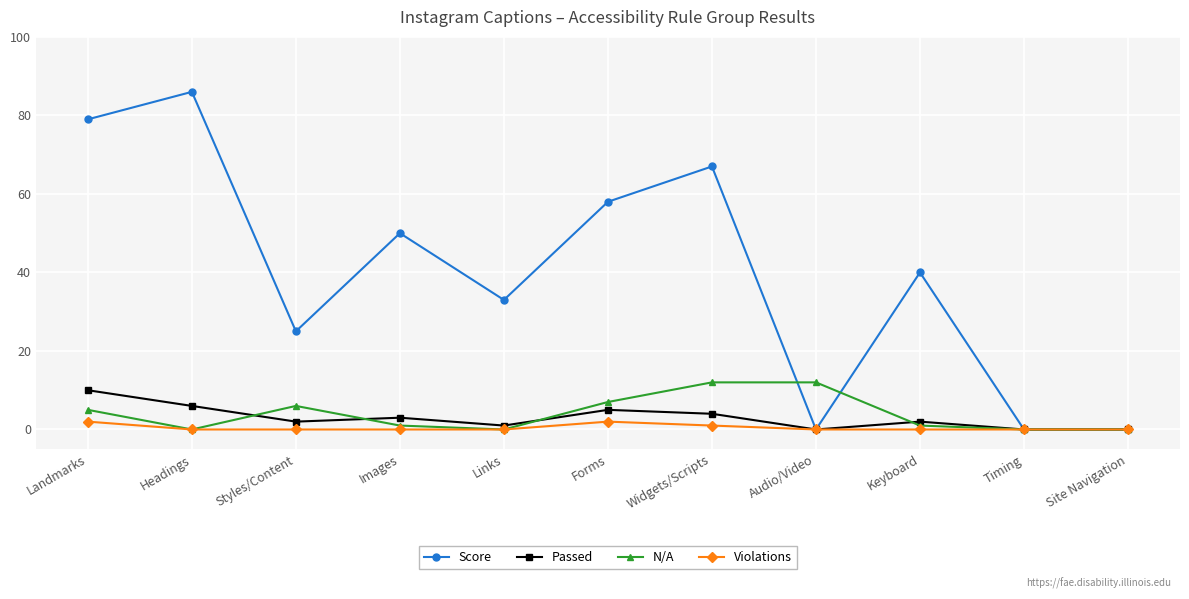

Between Widgets/Scripts and Site Navigation, which series saw the biggest shift?

Score